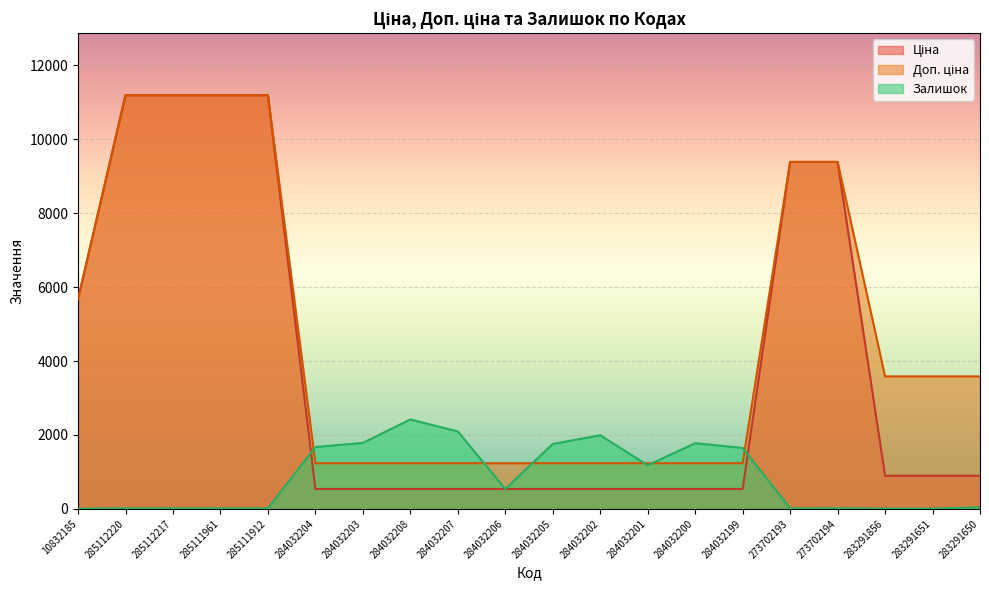

Reading left to right, list all the values displayed in this chart.

Ціна: 5673.8	11188.2	11188.2	11188.2	11188.2	539.0	539.0	539.0	539.0	539.0	539.0	539.0	539.0	539.0	539.0	9384.0	9384.0	895.9	895.9	895.9
Доп. ціна: 5673.8	11188.2	11188.2	11188.2	11188.2	1235.4	1235.4	1235.4	1235.4	1235.4	1235.4	1235.4	1235.4	1235.4	1235.4	9384.0	9384.0	3583.6	3583.6	3583.6
Залишок: 4.0	17.0	17.0	17.0	15.0	1674.0	1786.0	2419.0	2096.0	539.0	1757.0	1992.0	1180.0	1777.0	1649.0	17.0	18.0	7.0	7.0	43.0